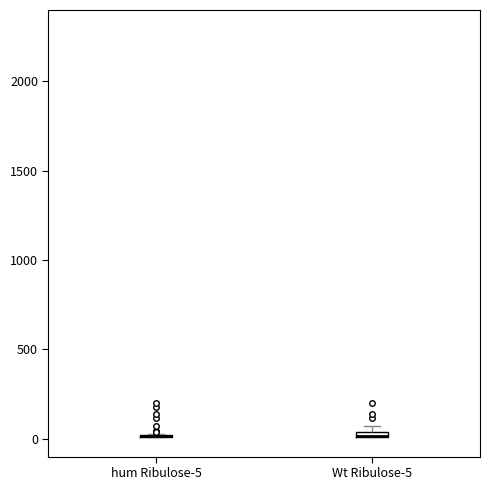

Where is the lower edge of the box for Wt Ribulose-5 on the y-axis? The values are not printed on the chart, so give them approximately, as read against the axis.

0